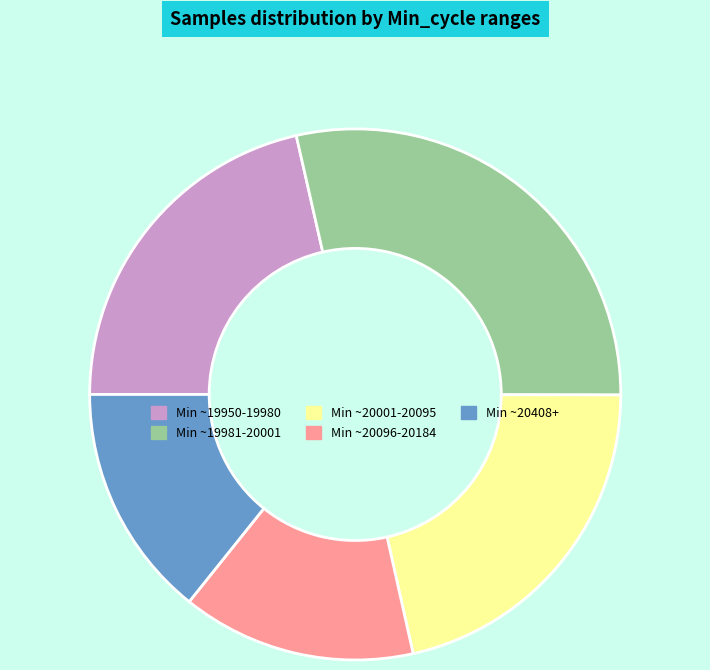

Does any single category account for the majority?

No